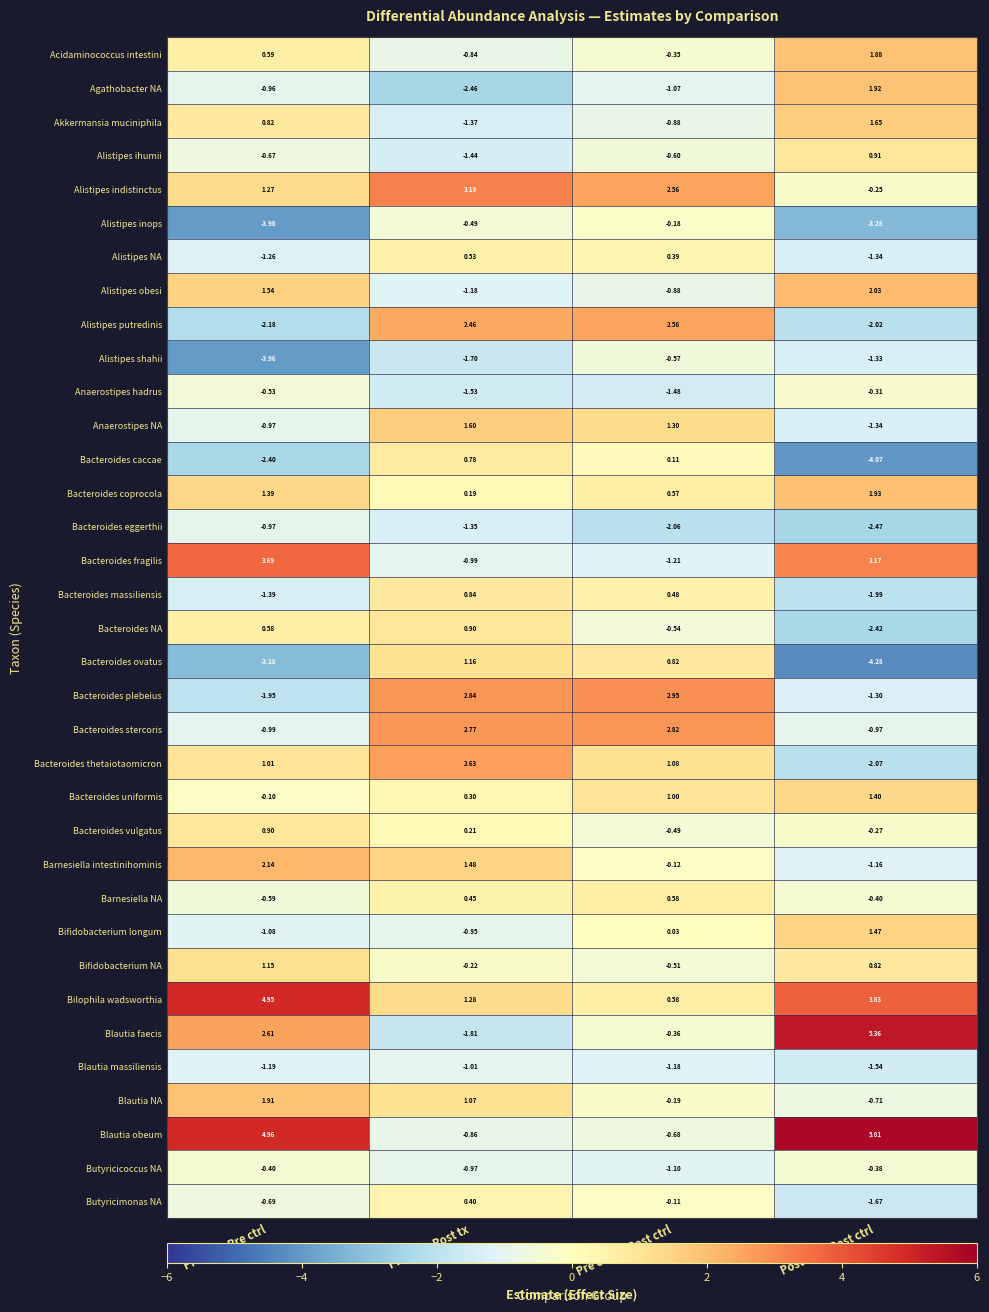

How many data points does each series have?

4